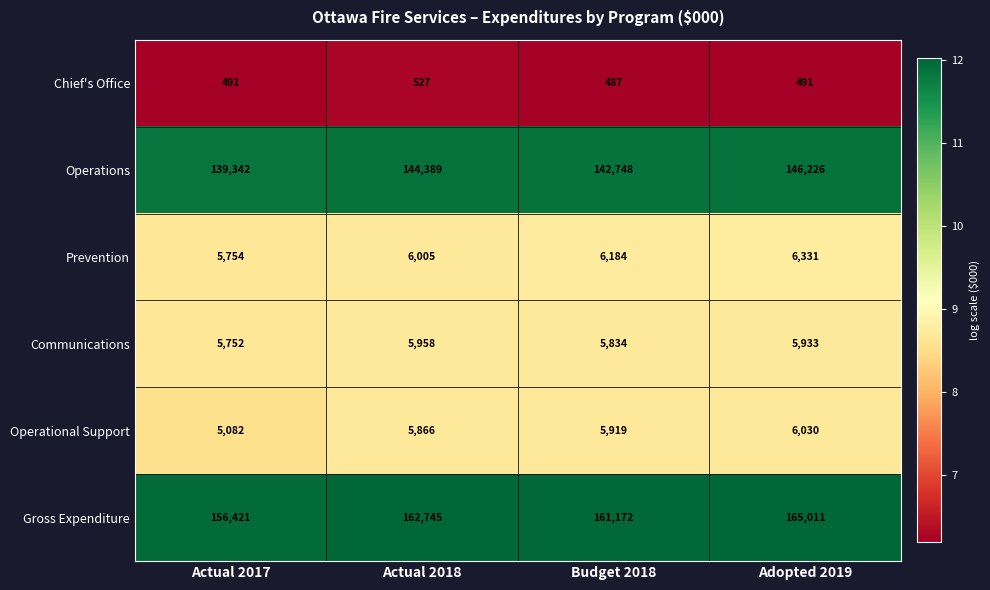

At which label does Communications first exceed 5933?

Actual 2018